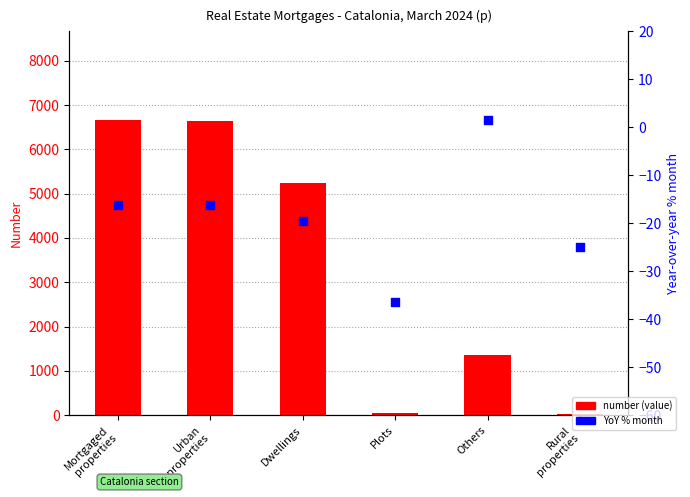

Which series has the largest total across all categories?

number (value)